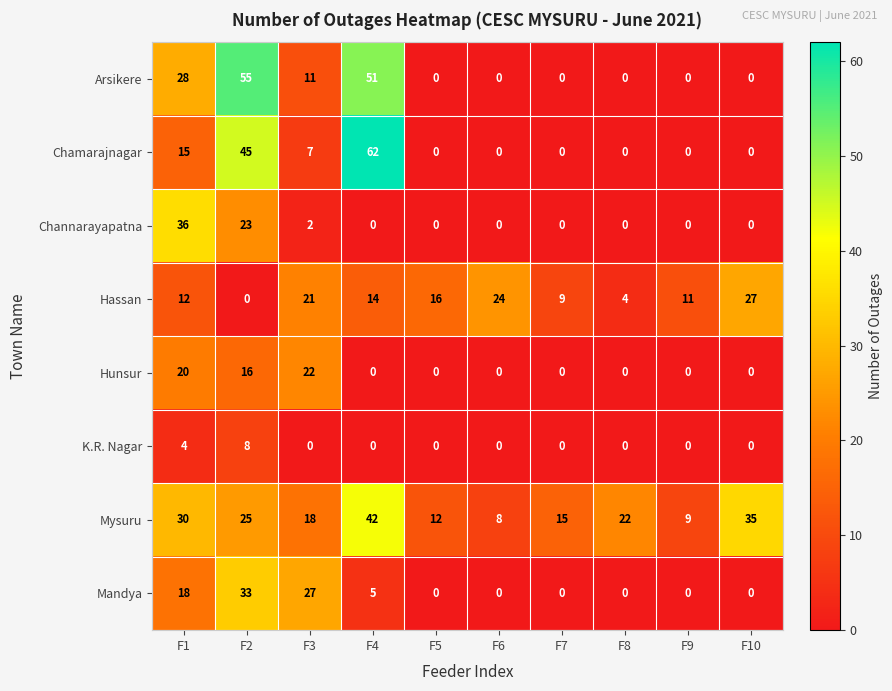

At F2, list the series in order from smallest to largest.

Hassan, K.R. Nagar, Hunsur, Channarayapatna, Mysuru, Mandya, Chamarajnagar, Arsikere